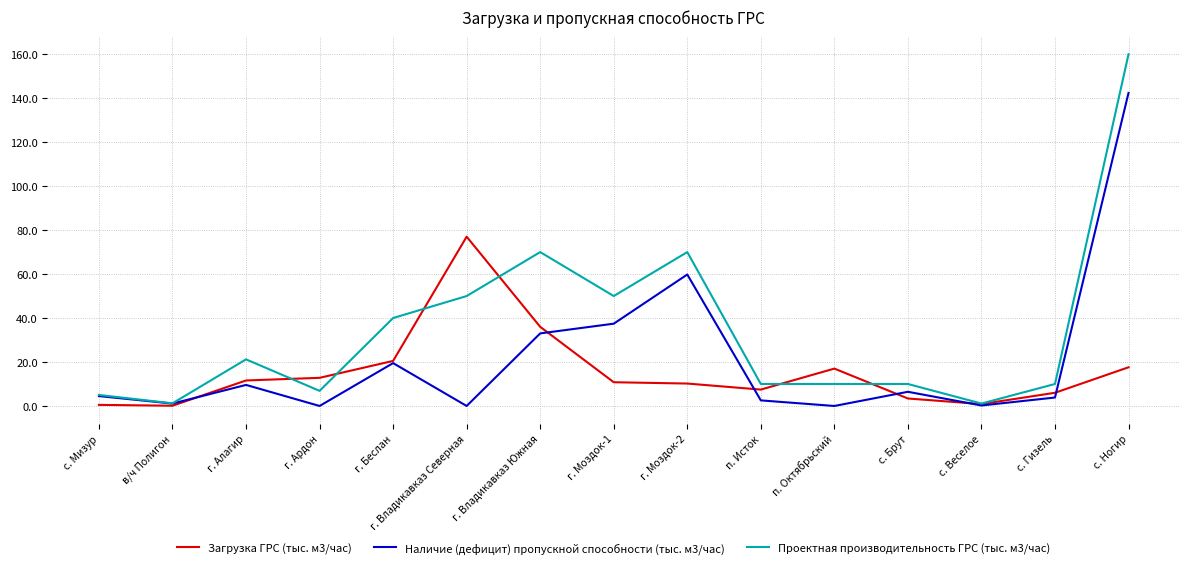

Which series has the widest spread of values?

Проектная производительность ГРС (тыс. м3/час)